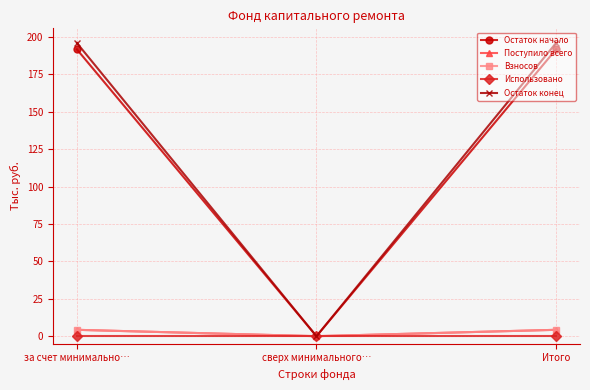

Reading left to right, transcribe all the data shown in this chart.

Остаток начало: за счет минимально…=191.6	сверх минимального…=0.0	Итого=191.6
Поступило всего: за счет минимально…=4.3	сверх минимального…=0.0	Итого=4.3
Взносов: за счет минимально…=4.3	сверх минимального…=0.0	Итого=4.3
Использовано: за счет минимально…=0.0	сверх минимального…=0.0	Итого=0.0
Остаток конец: за счет минимально…=195.9	сверх минимального…=0.0	Итого=195.9